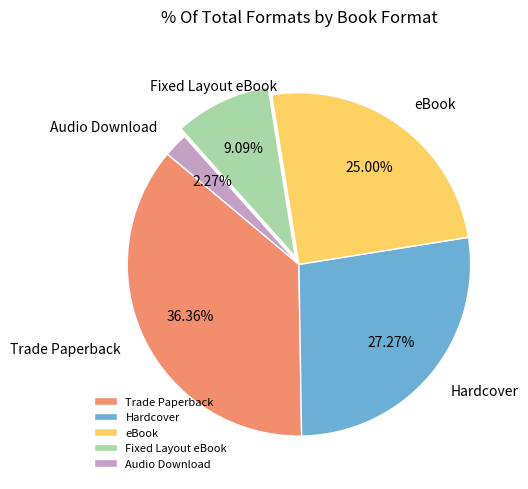

Which category has the smallest portion of the pie?

Audio Download